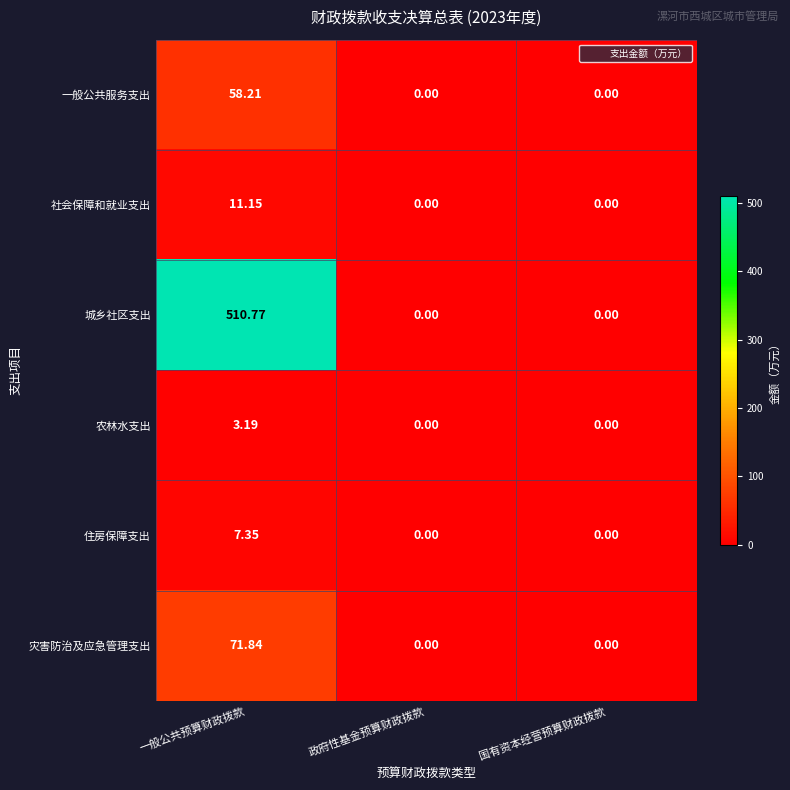

Which series has the largest total across all categories?

城乡社区支出